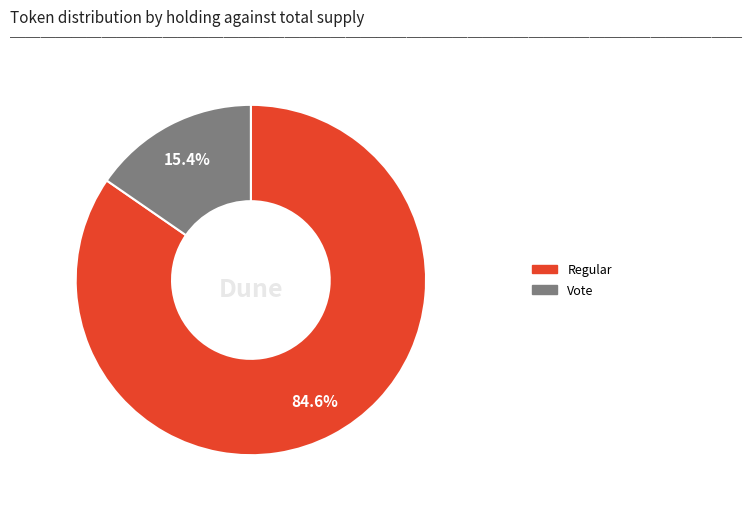

To the nearest percent, what is the difference between the largest and smallest slice percentages?

69%